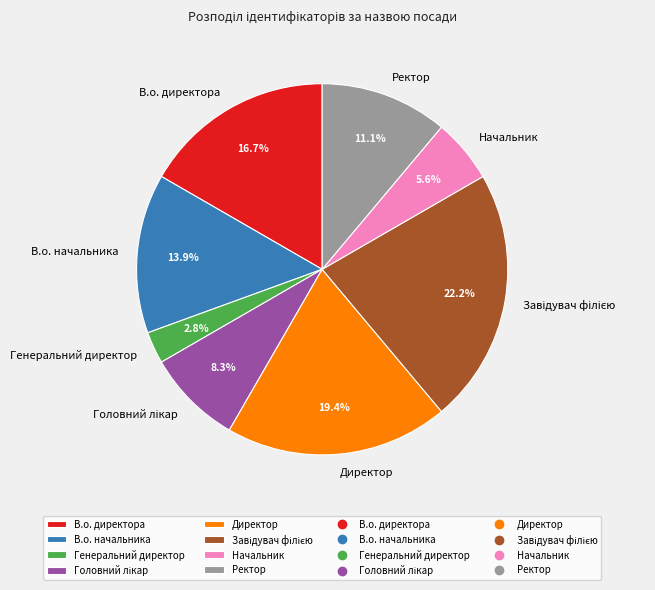

To the nearest percent, what portion does Начальник represent?

6%